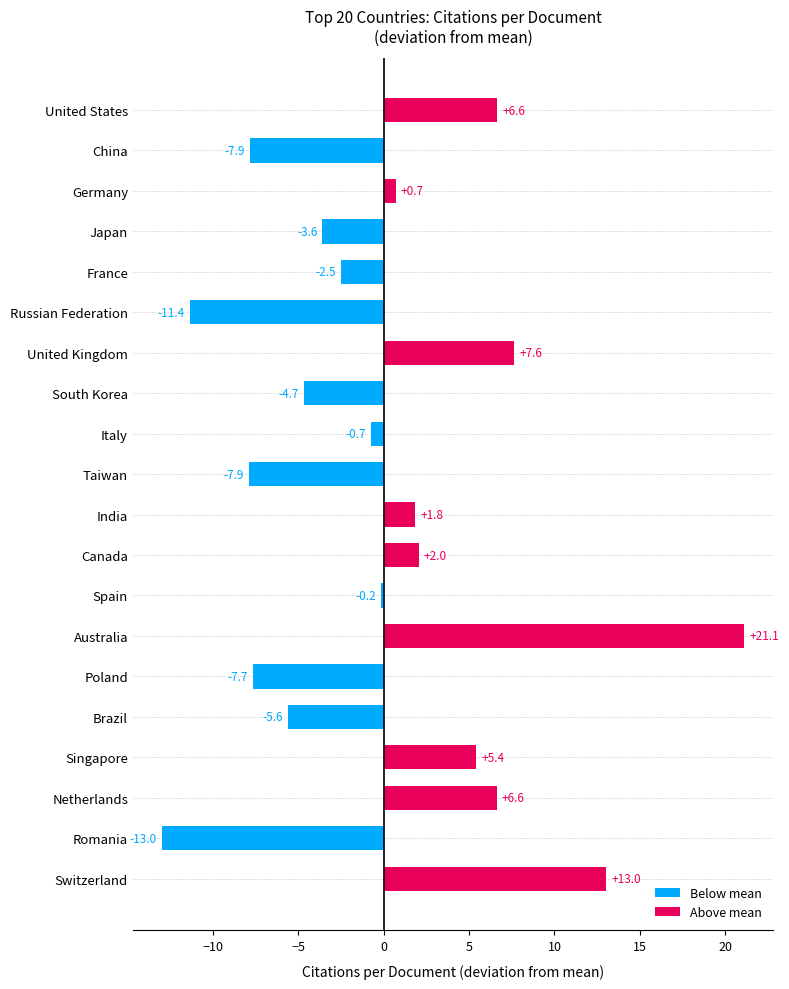

How many values exceed 0?

9